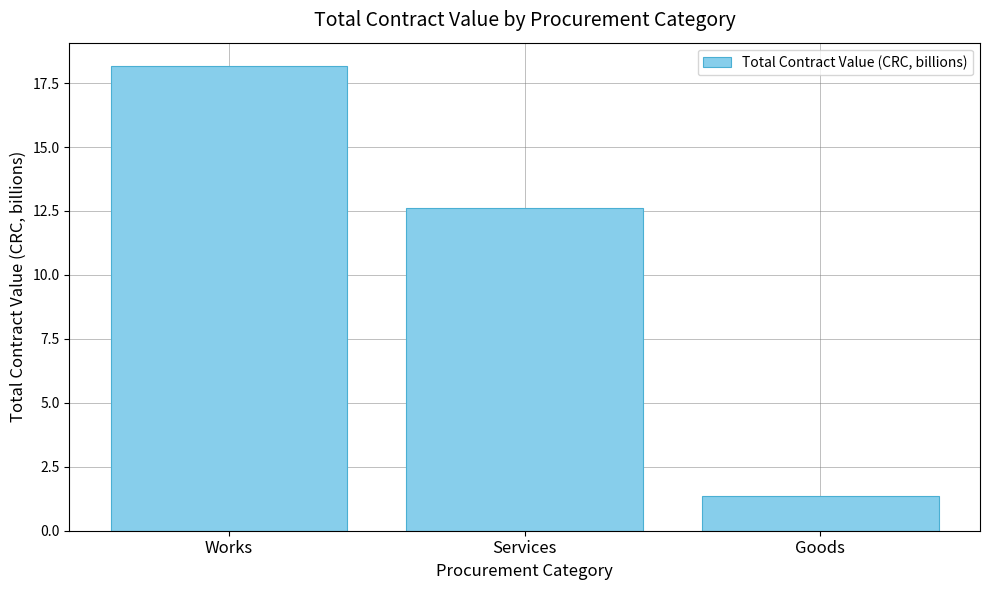

Count the number of data series in this chart.

1